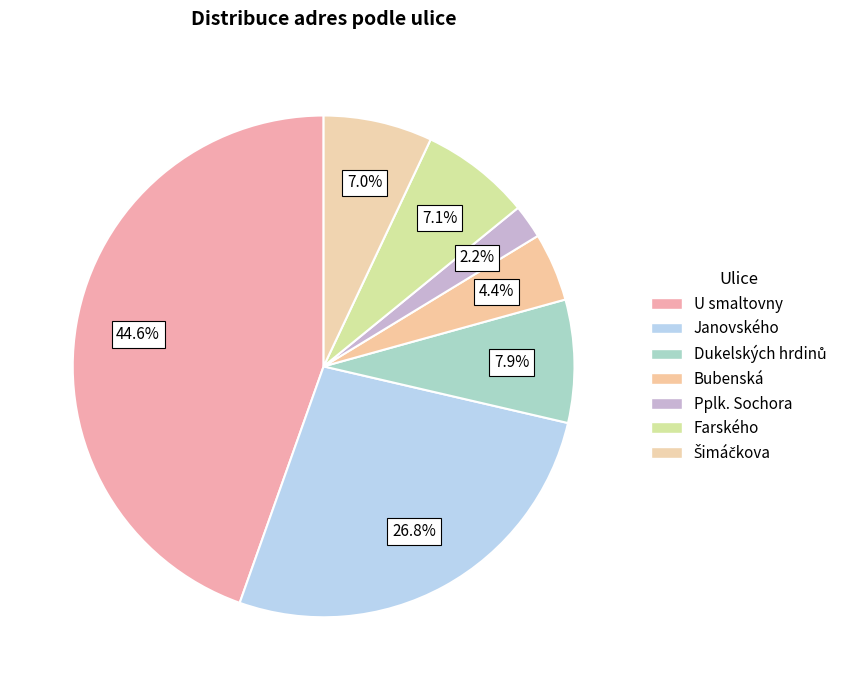

True or false: Bubenská accounts for 20% of the total.

False